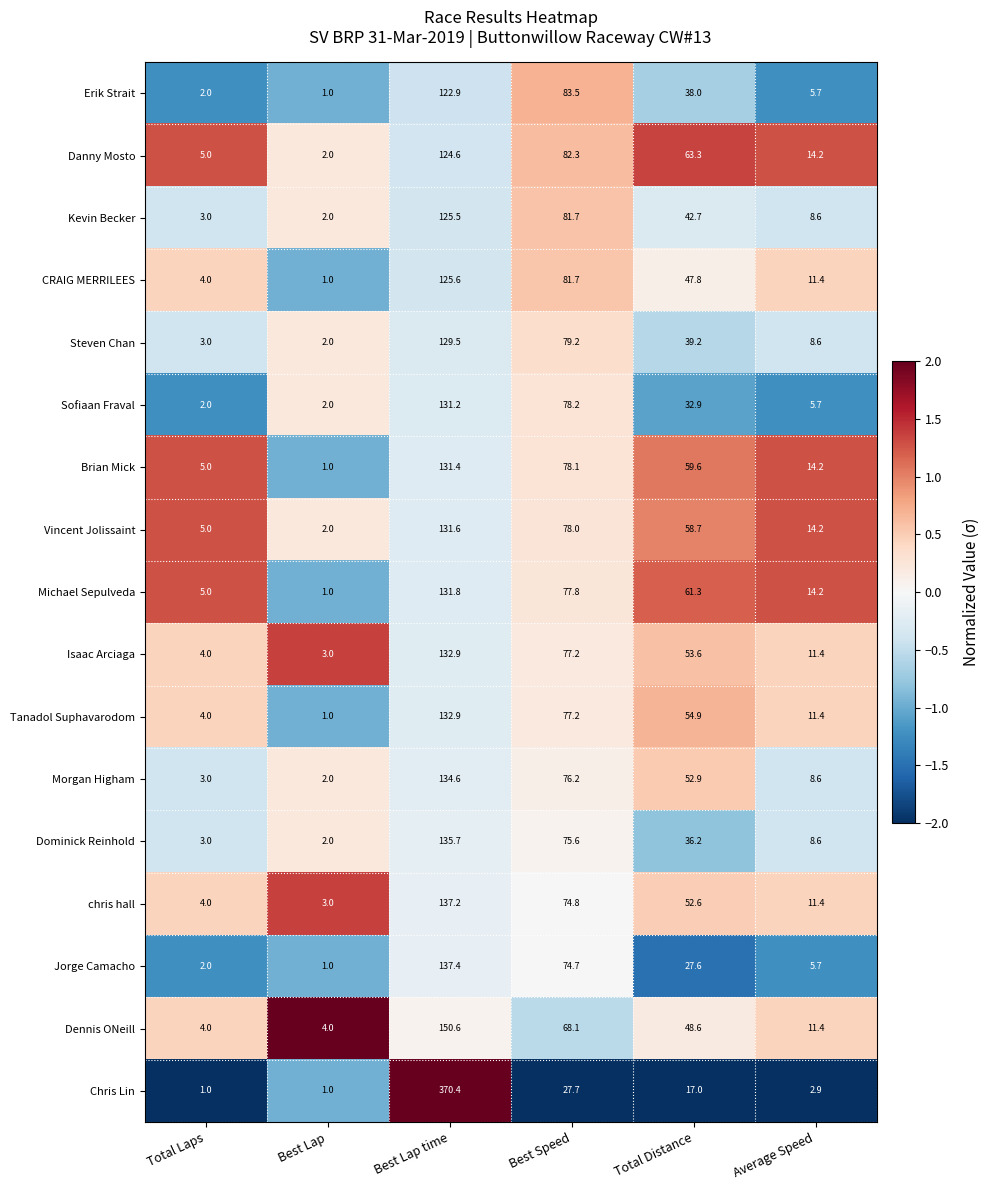

Which series has the largest total across all categories?

Chris Lin